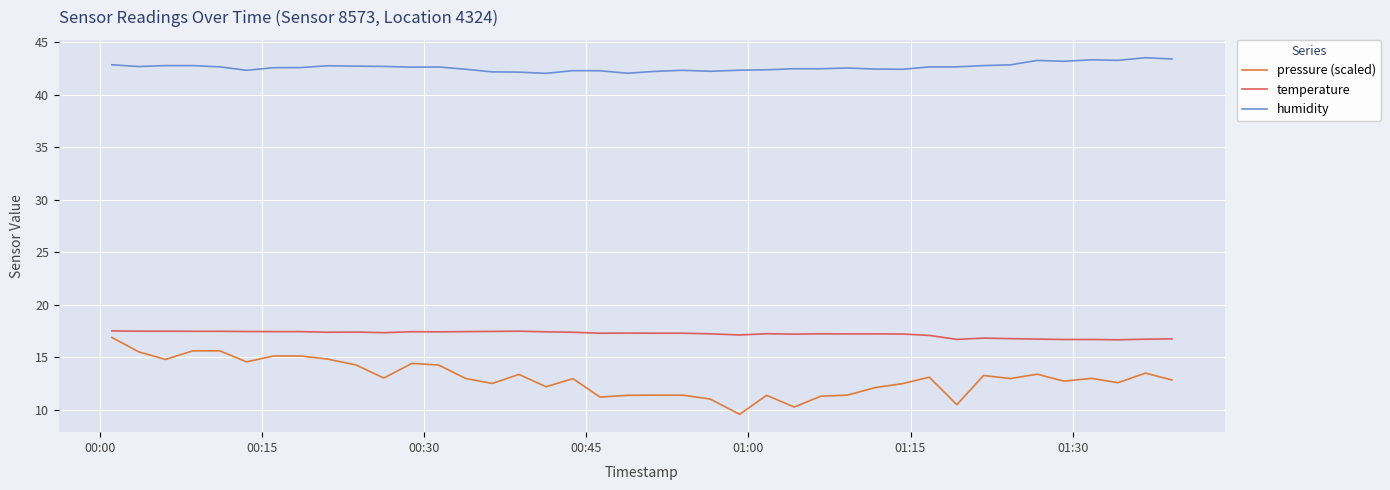

Which series has the largest total across all categories?

humidity